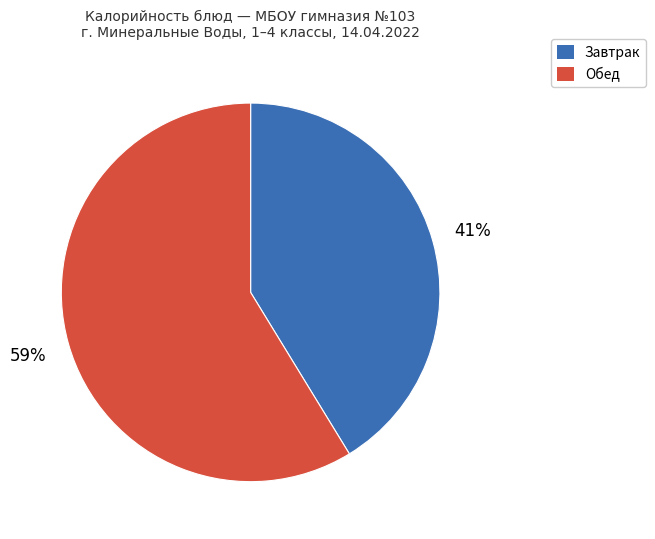

Which has a higher value, Завтрак or Обед?

Обед